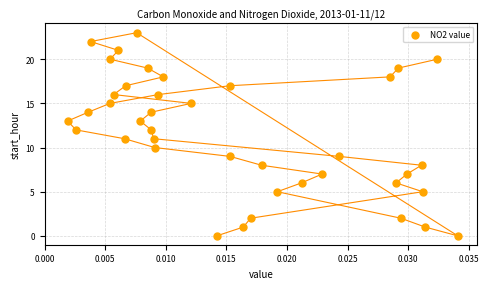

Count the number of points in this scatter plot.

40